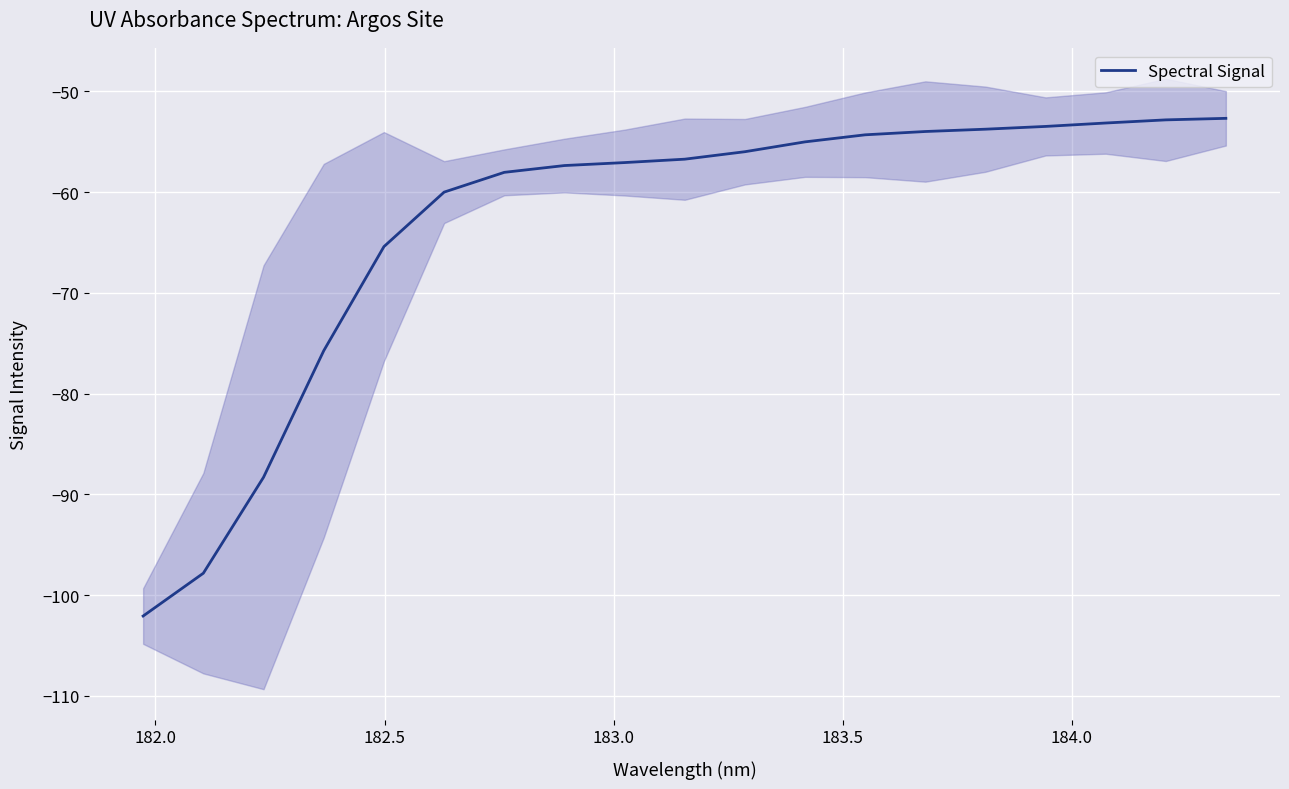

What is the maximum value shown in the chart?

-52.7